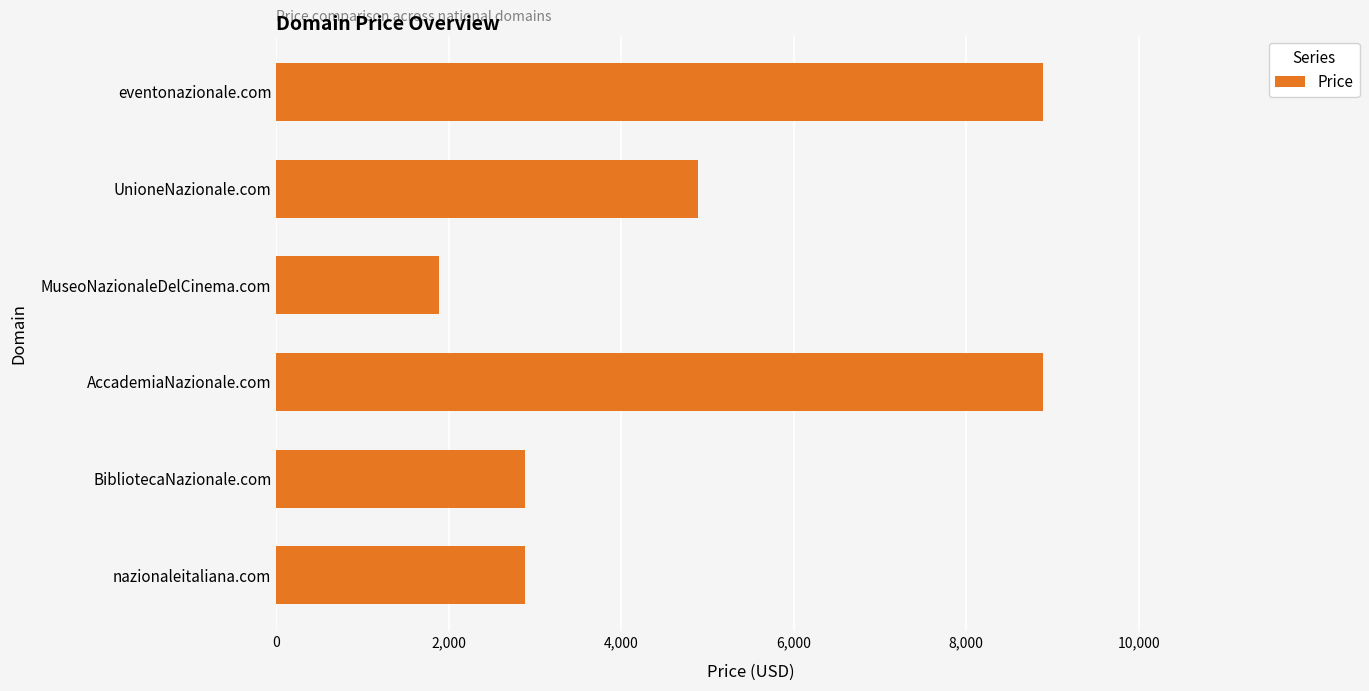

What is the difference between the maximum and minimum values?

7000